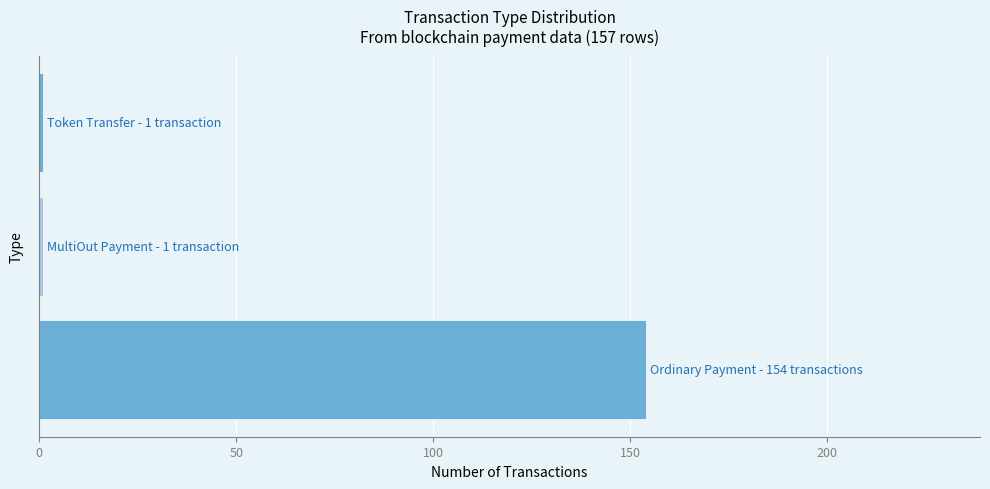

What is the maximum value shown in the chart?

154